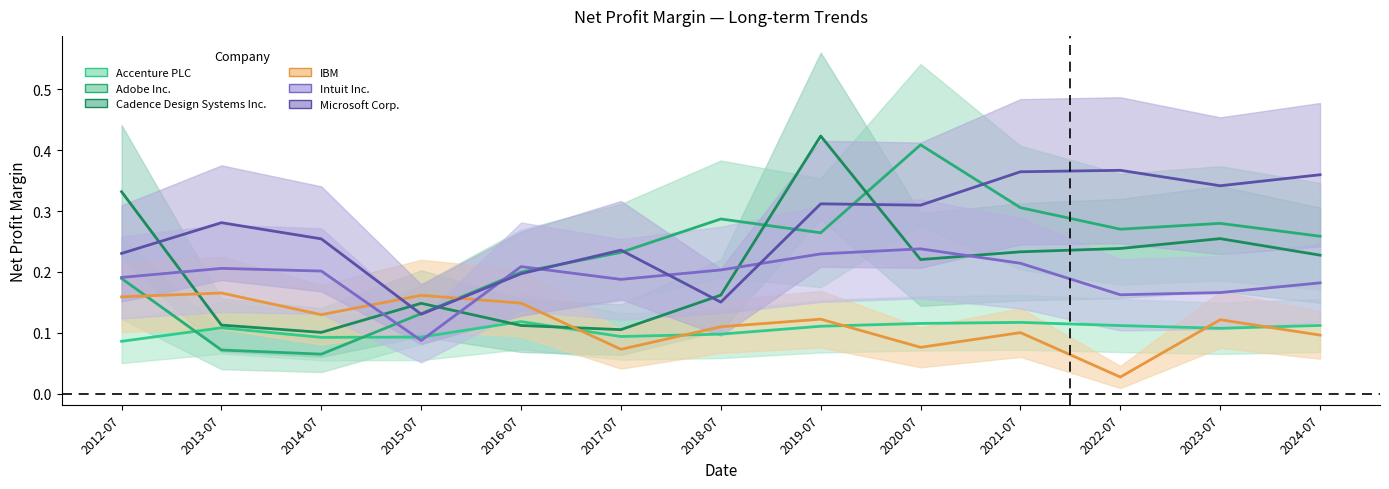

How many categories are shown in the chart?

13